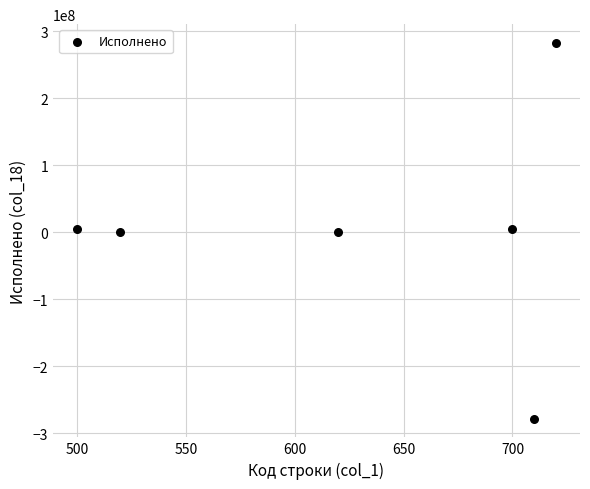

What is the range of X values (max minus min)?

220.0